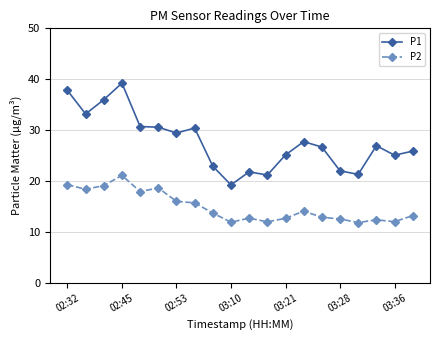

What are all the series names shown in the legend?

P1, P2